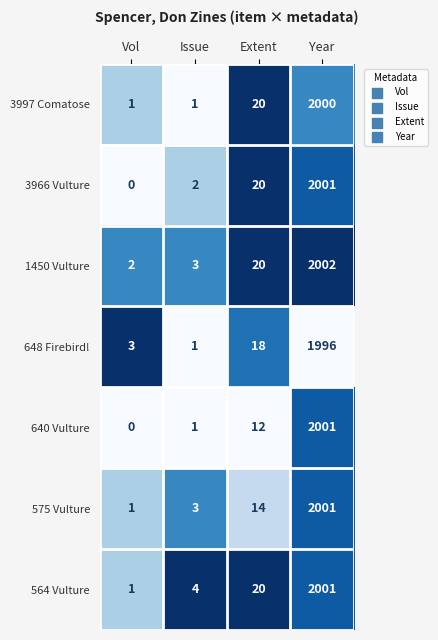

Reading right to left, list all the values displayed in this chart.

3997 Comatose: Year=2000	Extent=20	Issue=1	Vol=1
3966 Vulture: Year=2001	Extent=20	Issue=2	Vol=0
1450 Vulture: Year=2002	Extent=20	Issue=3	Vol=2
648 Firebird!: Year=1996	Extent=18	Issue=1	Vol=3
640 Vulture: Year=2001	Extent=12	Issue=1	Vol=0
575 Vulture: Year=2001	Extent=14	Issue=3	Vol=1
564 Vulture: Year=2001	Extent=20	Issue=4	Vol=1